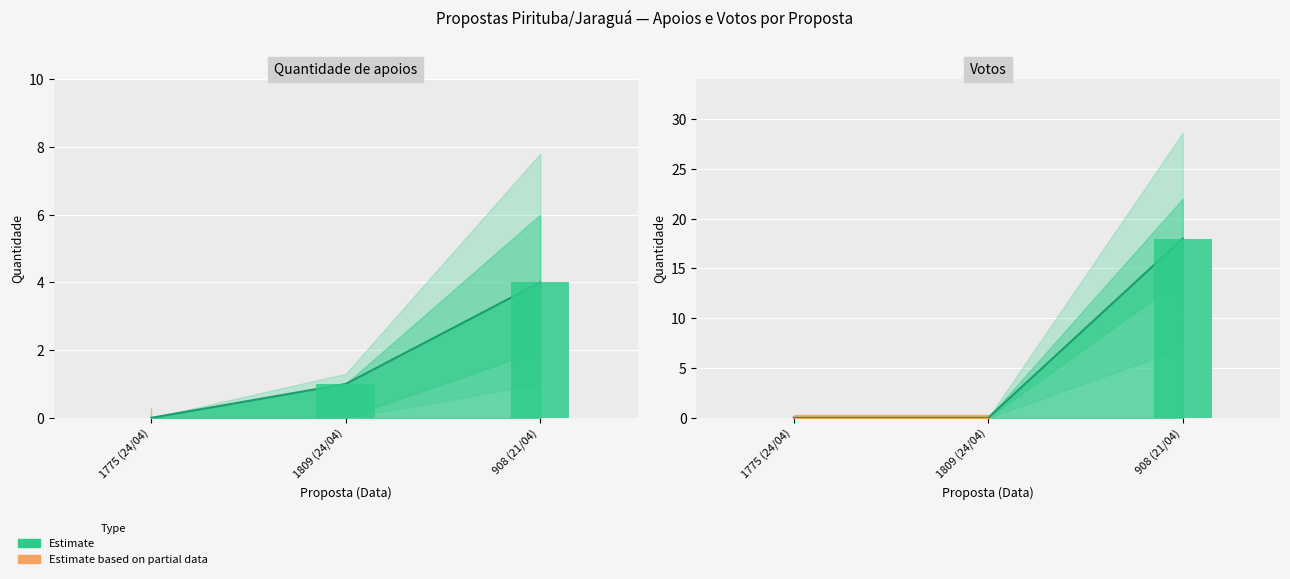

The value of Quantidade de apoios at 1809 (24/04) is 1. True or false?

True